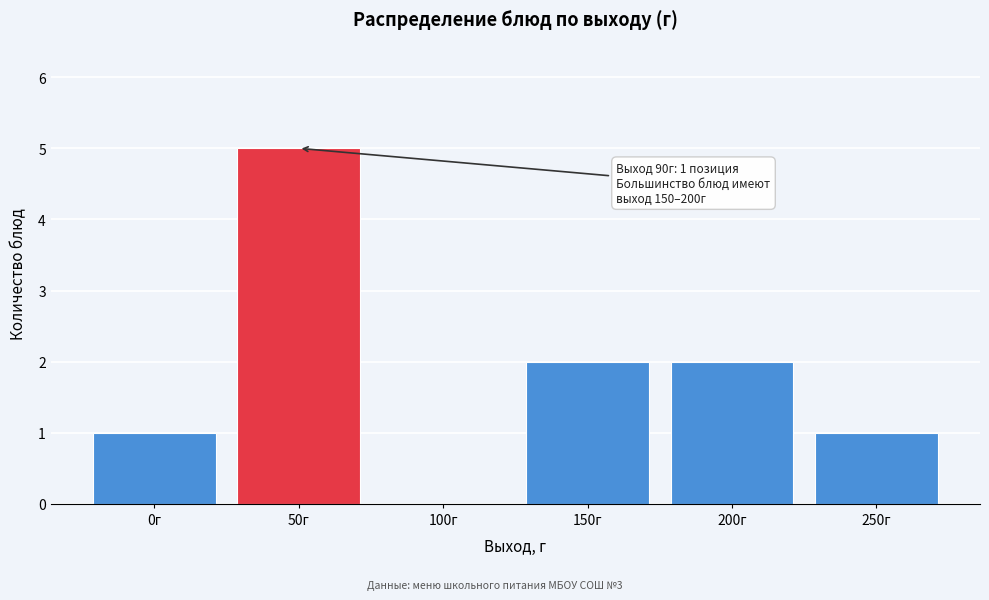

Reading right to left, list all the values displayed in this chart.

250г=1	200г=2	150г=2	100г=0	50г=5	0г=1